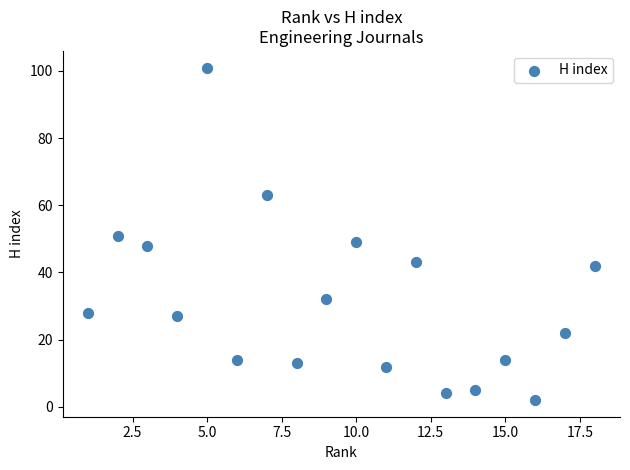

What is the range of Y values (max minus min)?

99